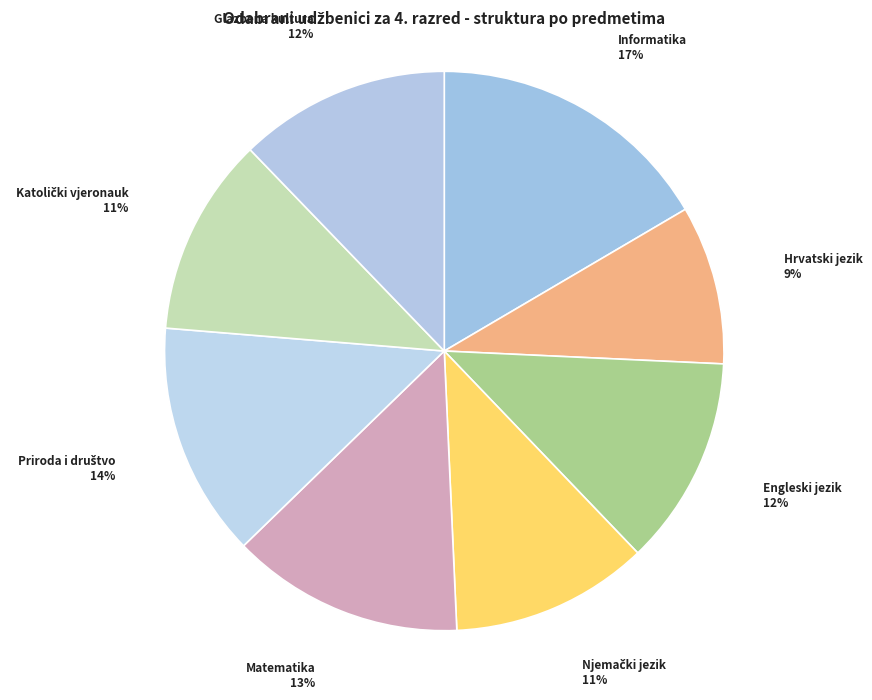

Count the number of slices in the pie.

8